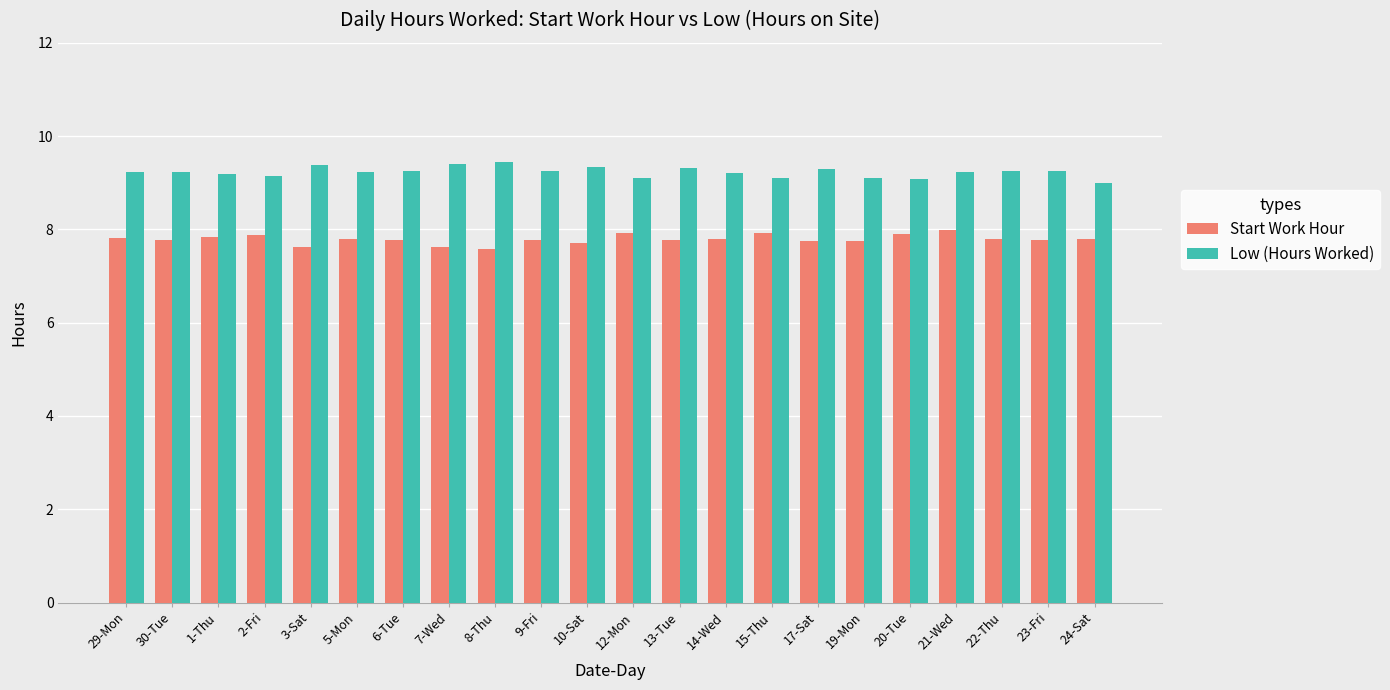

The Start Work Hour series shows 3.4 at 9-Fri. True or false?

False